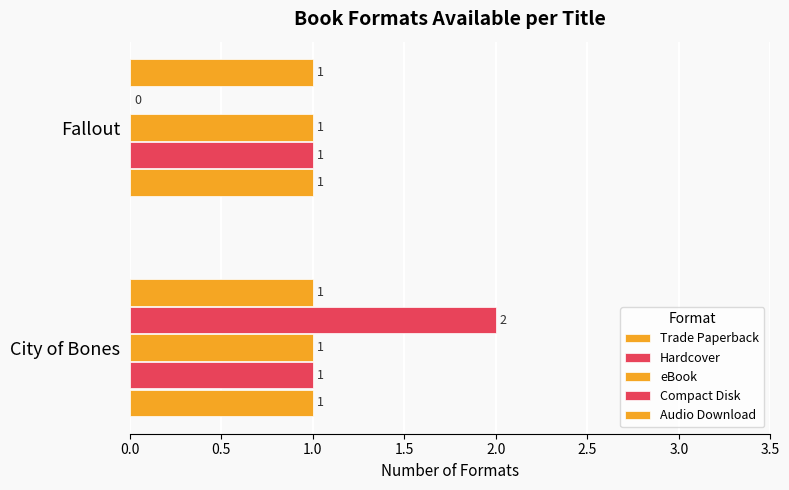

List the series in order of their peak value, highest first.

Compact Disk, Trade Paperback, Hardcover, eBook, Audio Download